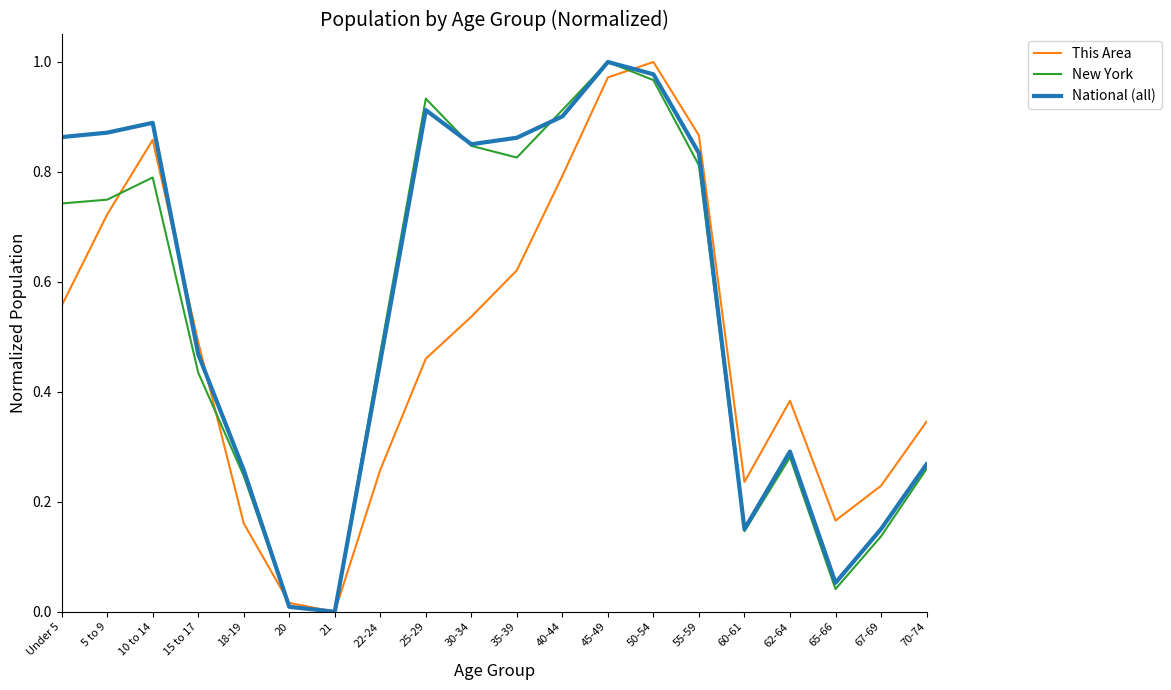

What position from the left is 15 to 17?

4